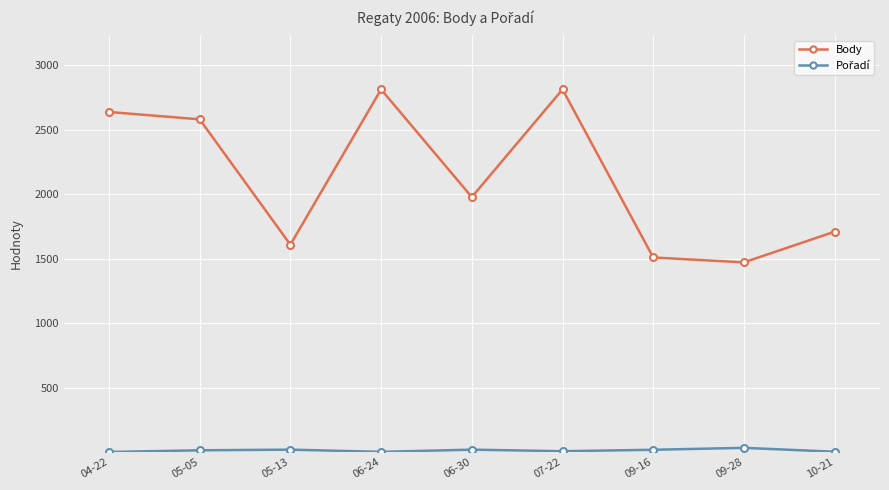

Where is Body nearest to the value 2141?

06-30